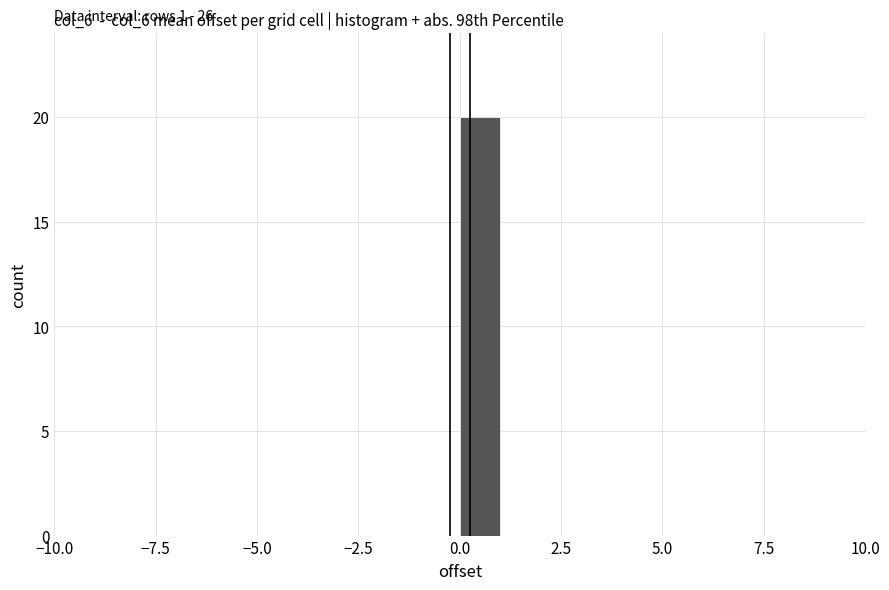

Read against the x-axis, roughly where is the centre of the tallest bar?

0.5